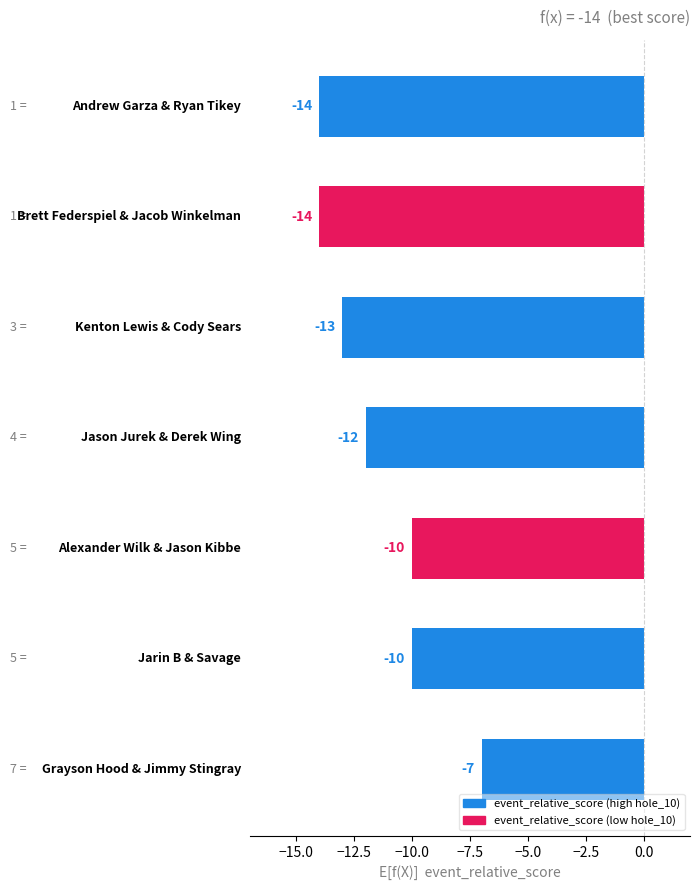

What is the value of the 7th bar from the top?

-7